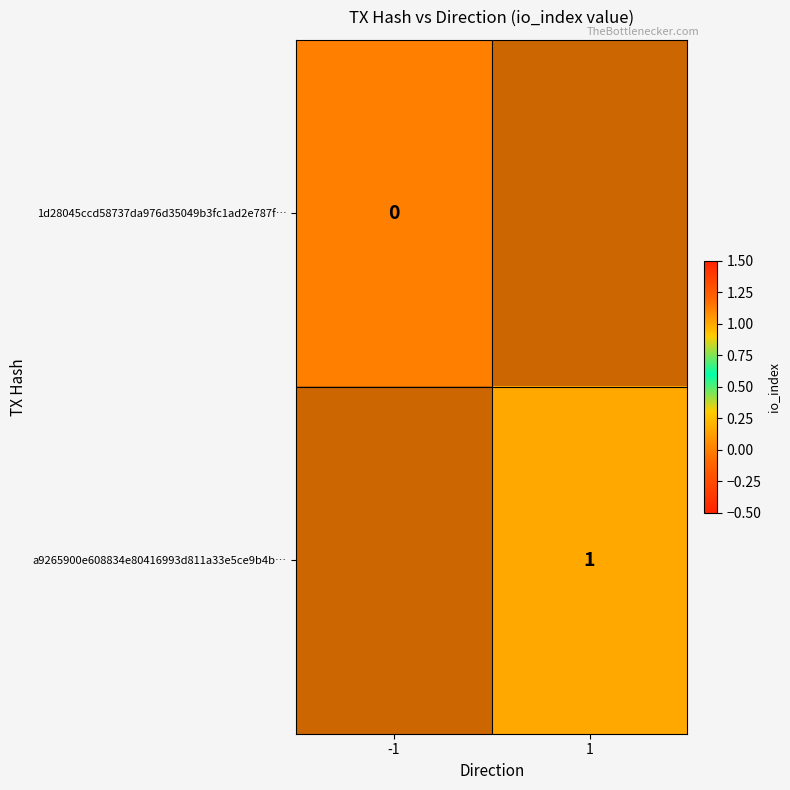

Is it true that a9265900e608834e80416993d811a33e5ce9b4b… equals 2 at 1?

False